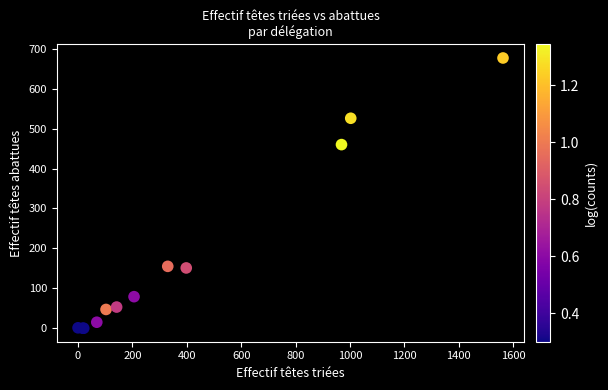

What Y value in the scatter plot is closest to 338?

460